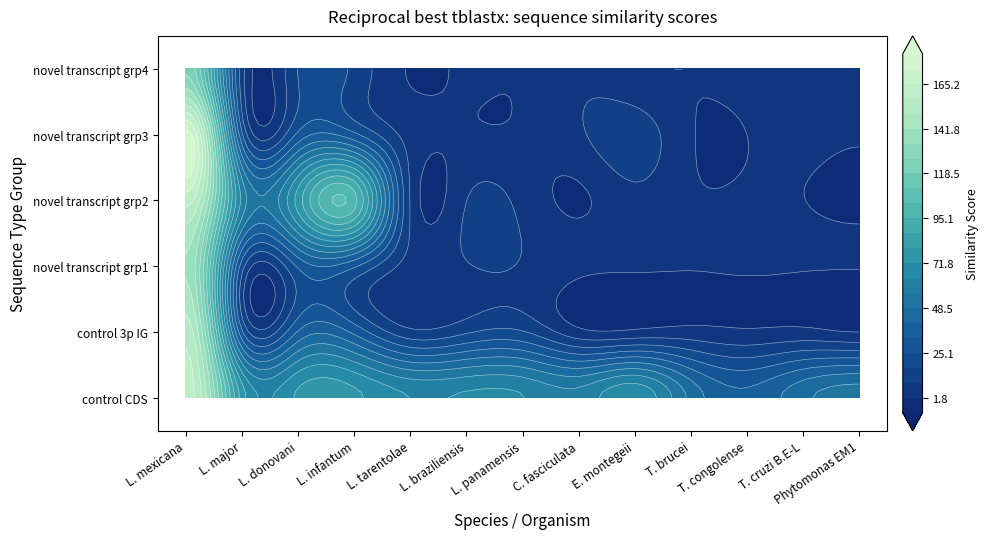

What is the difference between the maximum and minimum values in the control 3p IG series?

152.4